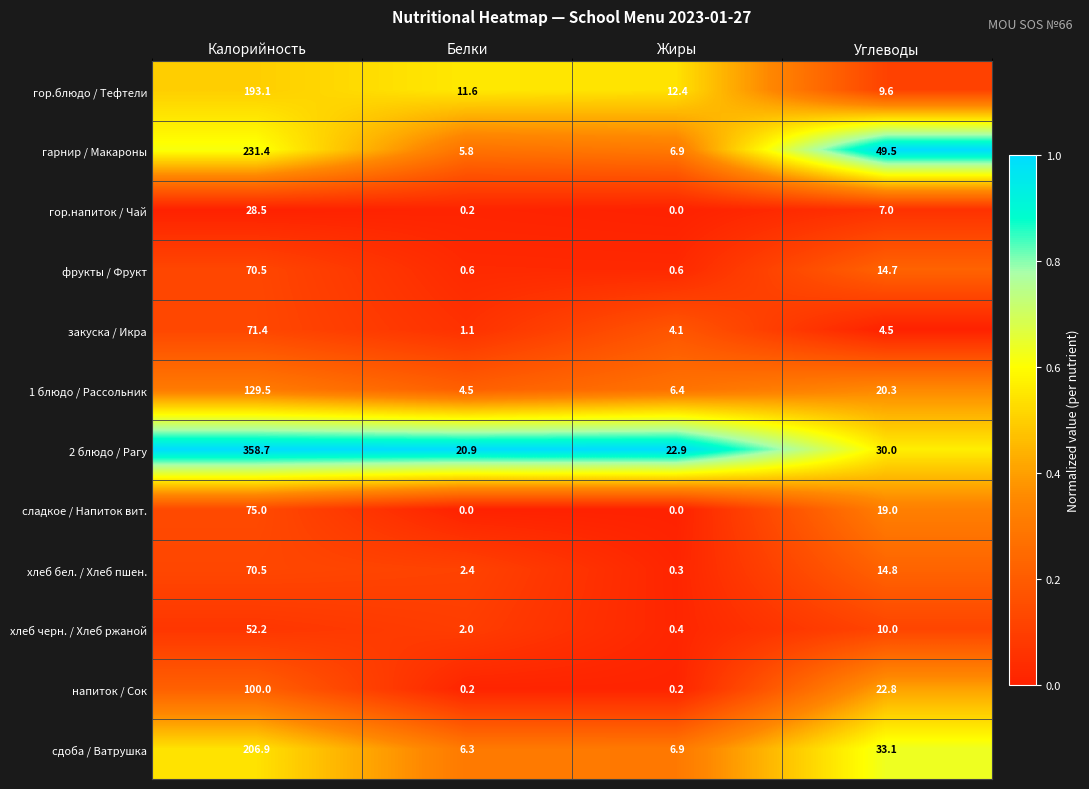

Which category has the lowest value in the гарнир / Макароны series?

Белки